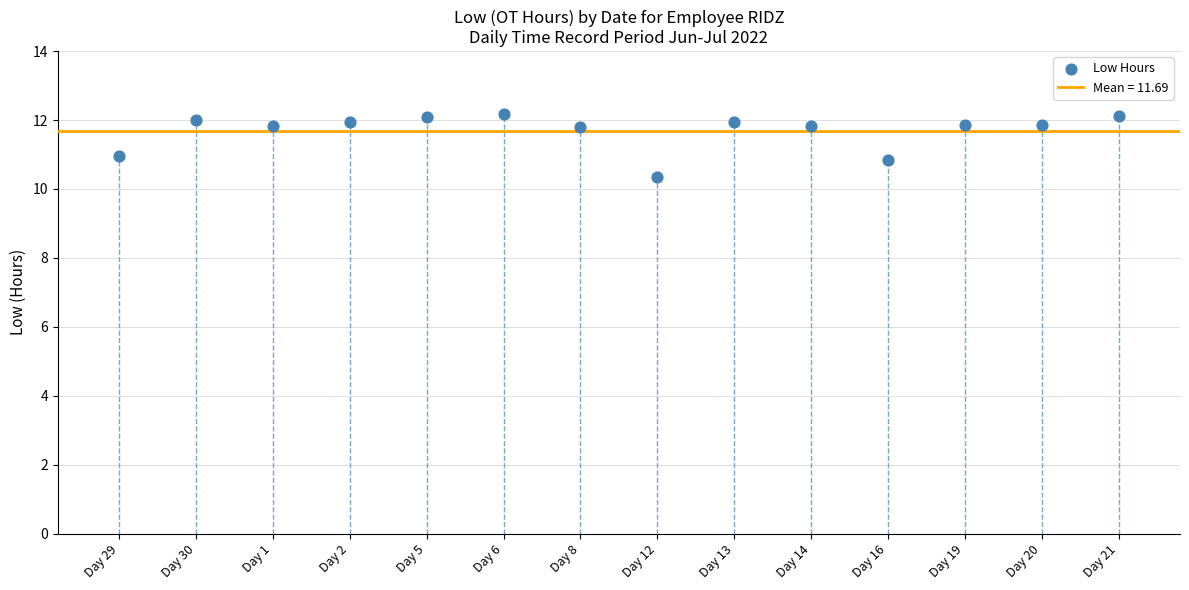

What is the range of Y values (max minus min)?

1.8